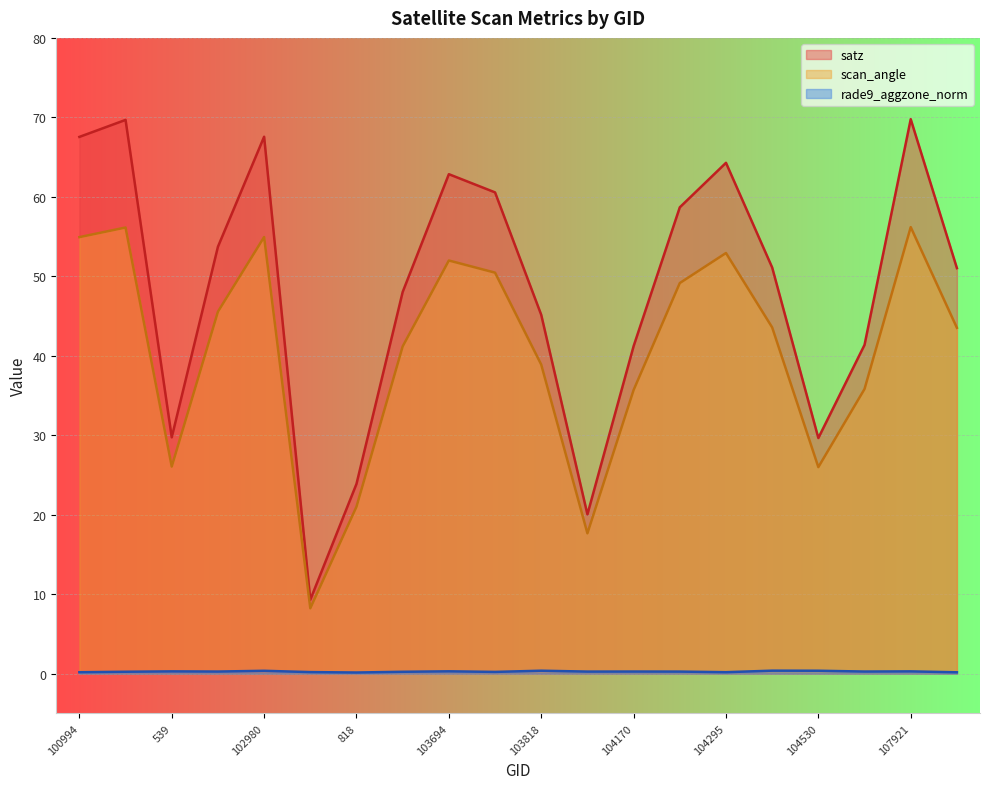

List the series in order of their peak value, lowest first.

rade9_aggzone_norm, scan_angle, satz